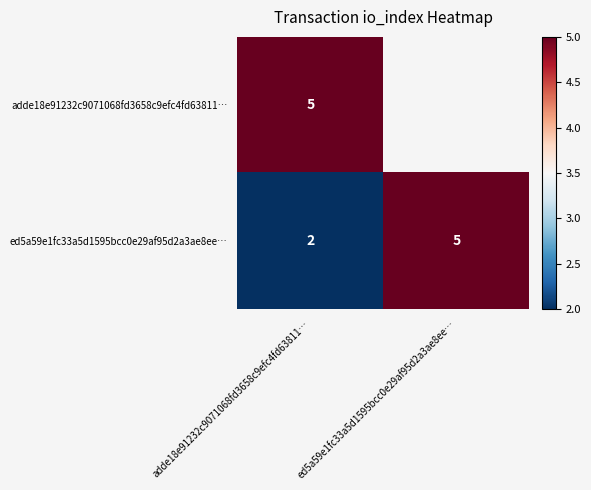

What is the difference between the maximum and minimum values in the ed5a59e1fc33a5d1595bcc0e29af95d2a3ae8ee… series?

3